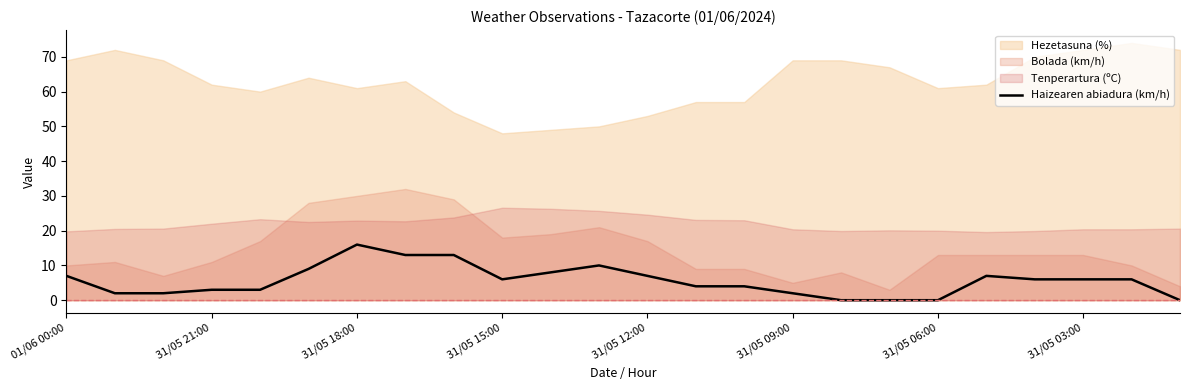

What is the approximate value at 11, to the nearest 10?

10